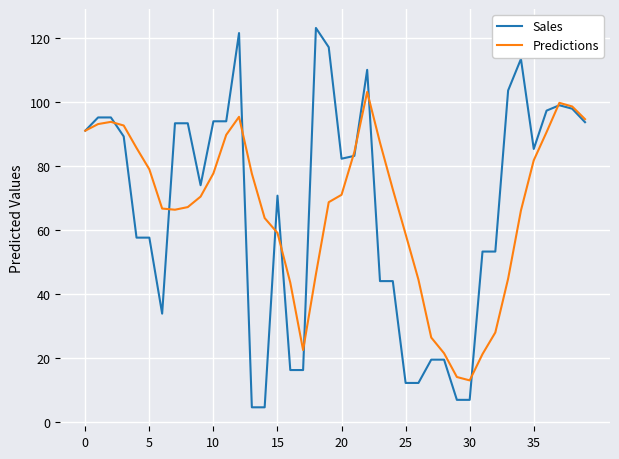

What is the maximum value shown in the chart?

123.1